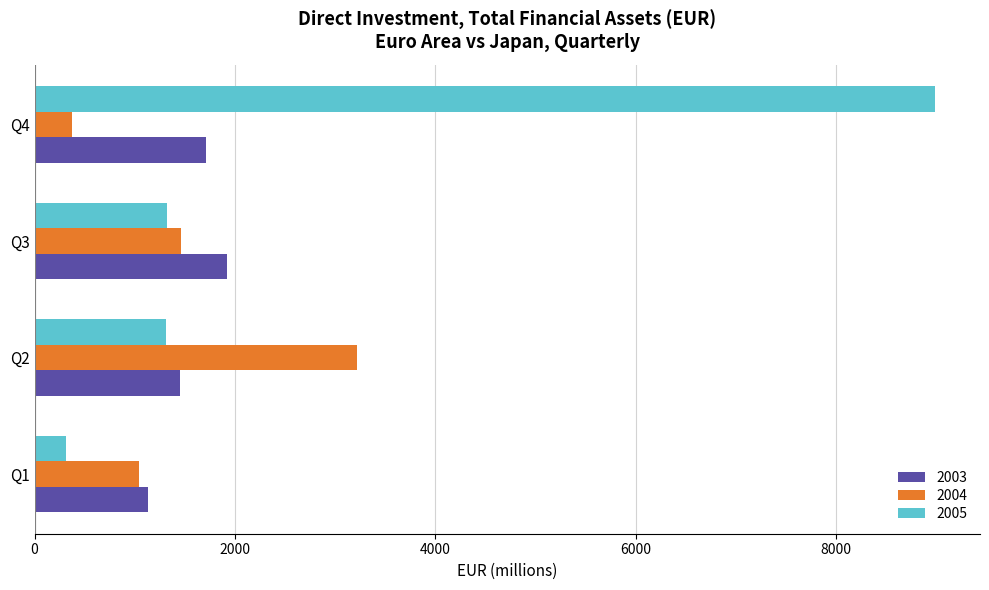

What is the sum of the 2003 values at Q4 and Q3?

3628.1